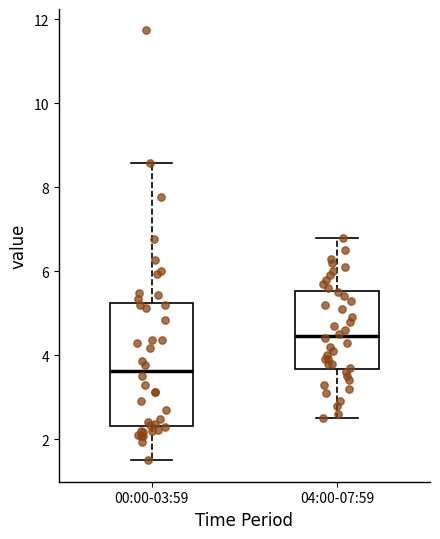

Reading left to right, transcribe this box plot: for each box, give where its median line is, the range the box spans, and where its two whiskers end, as read against the y-axis. The values are not printed on the chart, so give them approximately, as read against the axis.

00:00-03:59: median 3.6, box 2.4 to 5.2, whiskers 1.6 to 8.6
04:00-07:59: median 4.4, box 3.6 to 5.6, whiskers 2.6 to 6.8